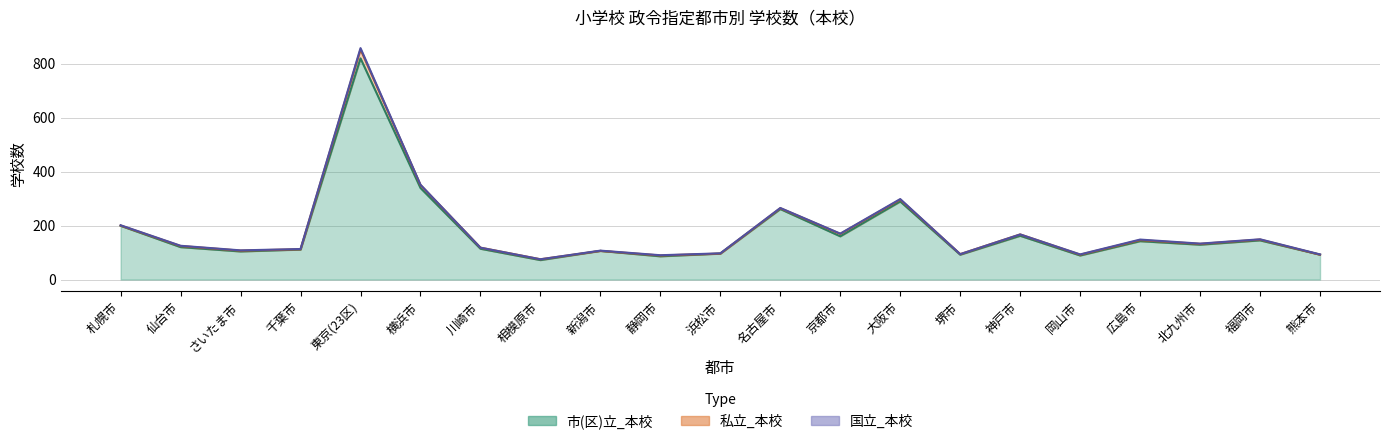

Read the 私立_本校 value at 川崎市, to the nearest 5.

5